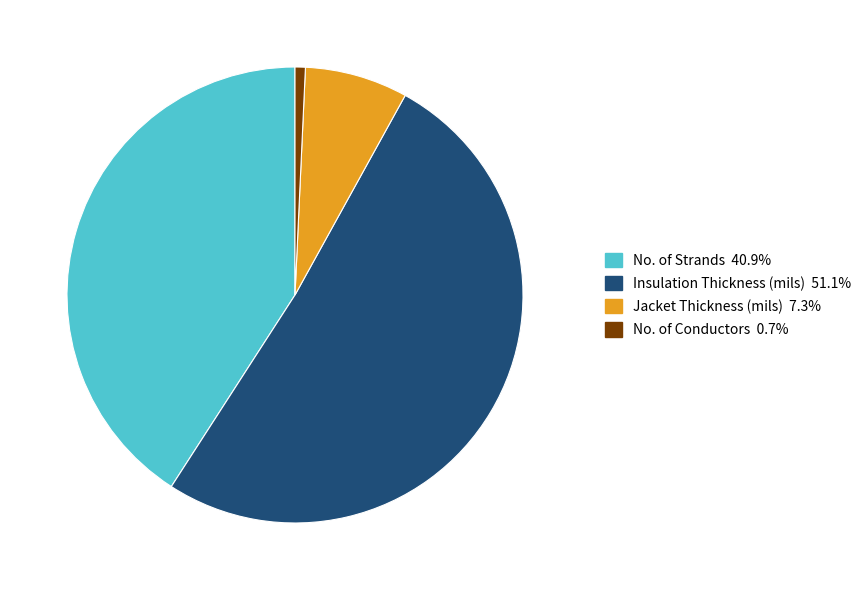

Do Jacket Thickness (mils) 7.3% and No. of Conductors 0.7% together represent more than half of the pie?

No